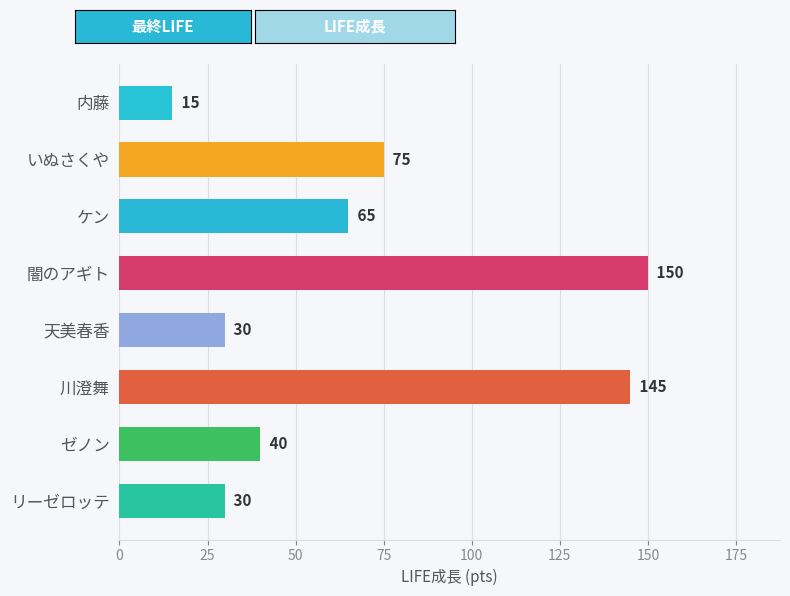

True or false: the data shows 75 at いぬさくや.

True